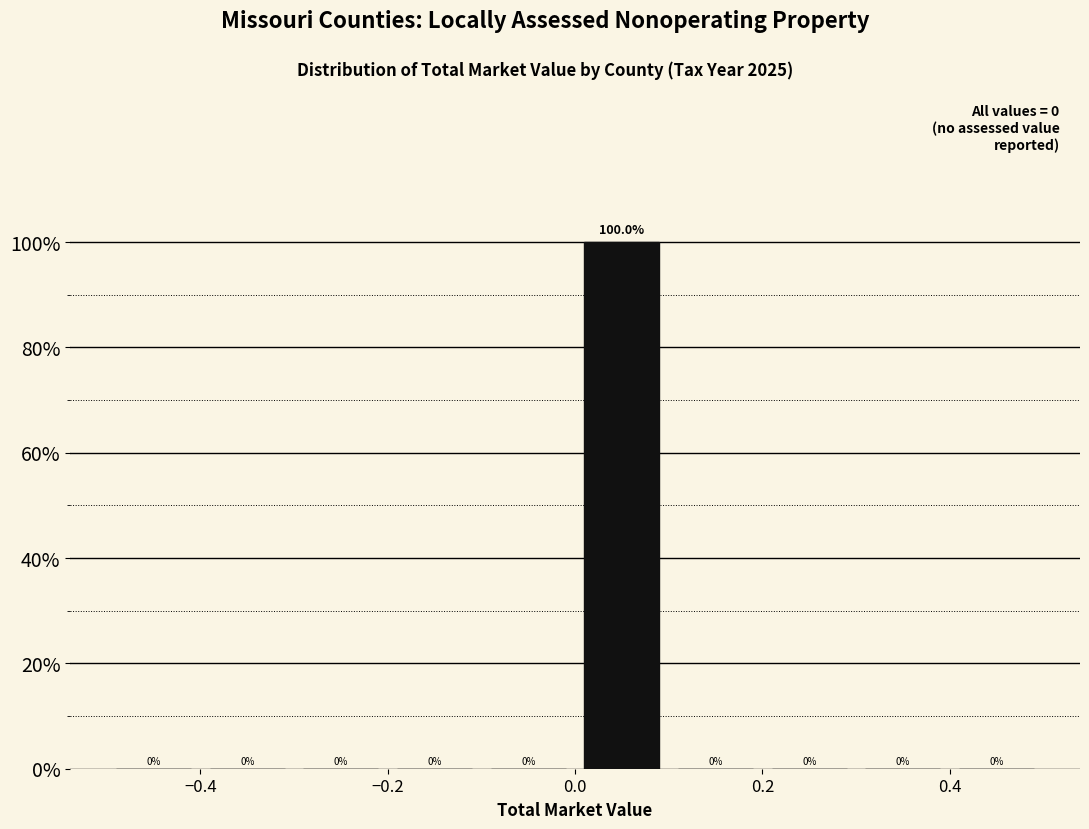

Reading left to right, transcribe this chart: for each bar, give the range it covers on the x-axis and its height.

-0.5 to -0.4: 0.0
-0.4 to -0.3: 0.0
-0.3 to -0.2: 0.0
-0.2 to -0.1: 0.0
-0.1 to 0.0: 0.0
0.0 to 0.1: 100.0
0.1 to 0.2: 0.0
0.2 to 0.3: 0.0
0.3 to 0.4: 0.0
0.4 to 0.5: 0.0